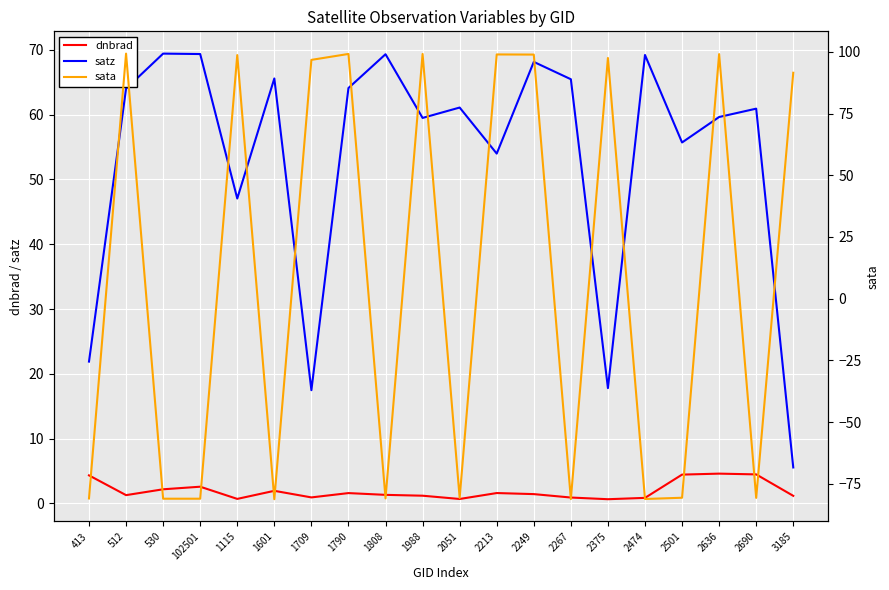

What position from the right is 512?

19